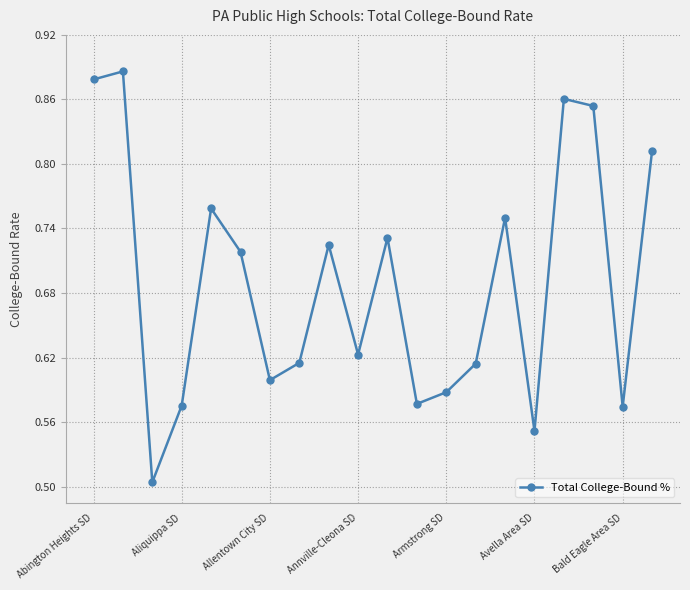

Count the values in the range 0 to 1.

20